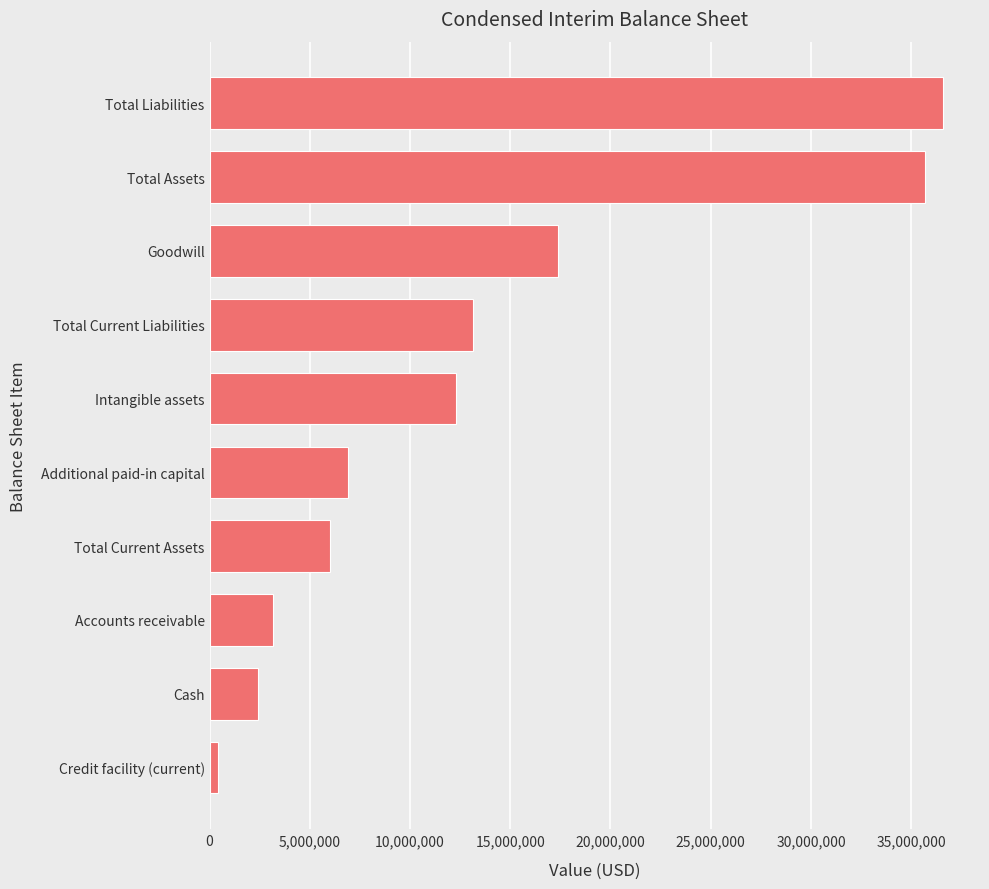

What is the change in value from Total Current Assets to Intangible assets?

+6262799